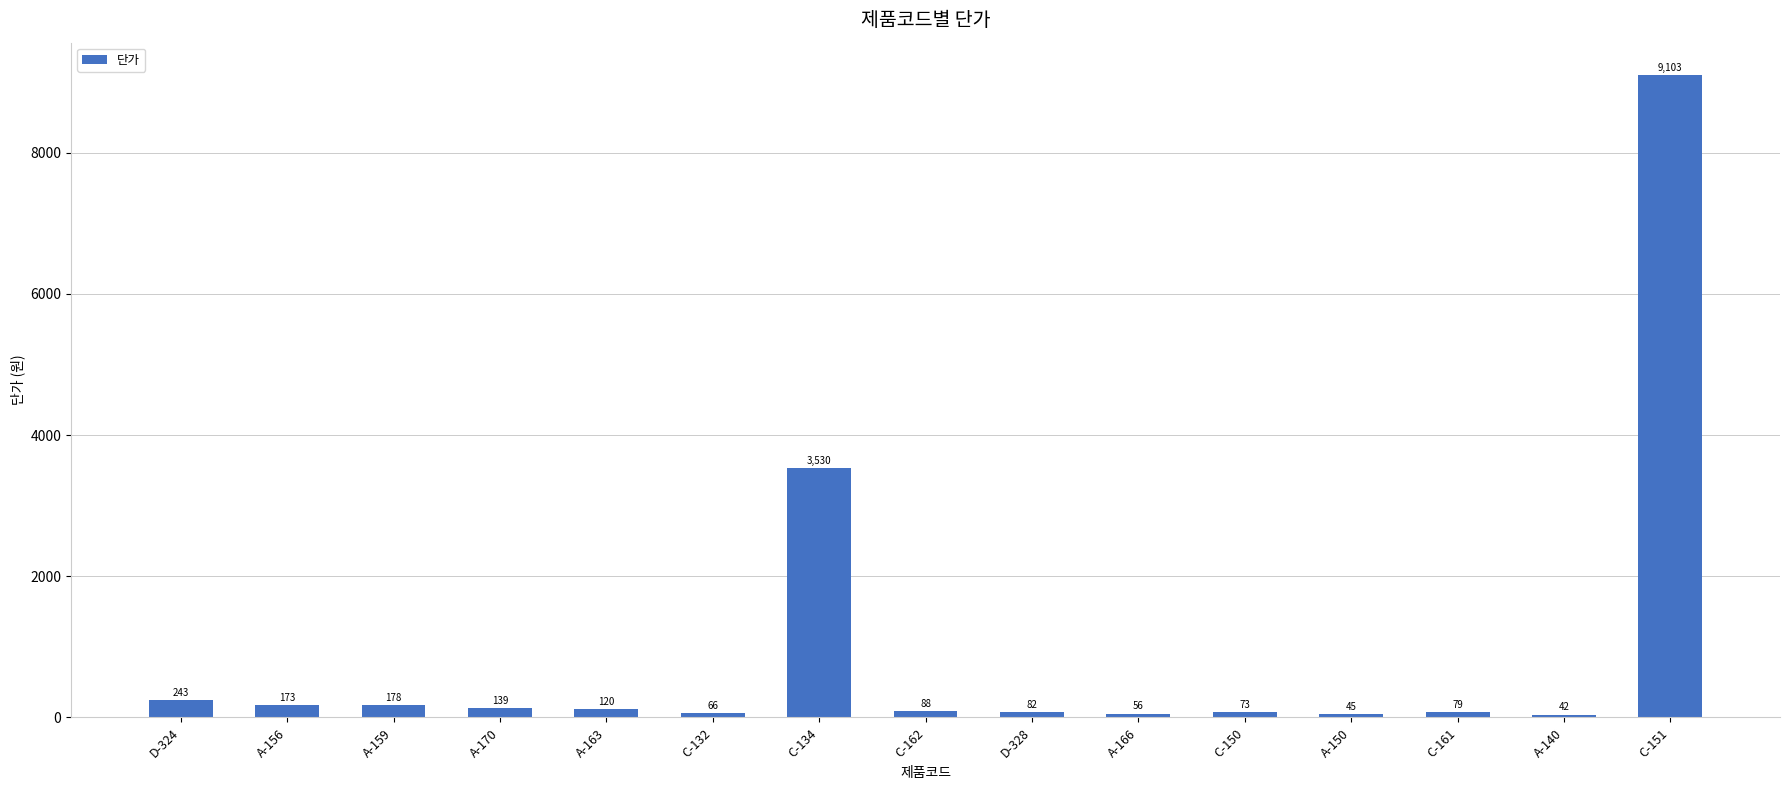

How many bars are there in total?

15